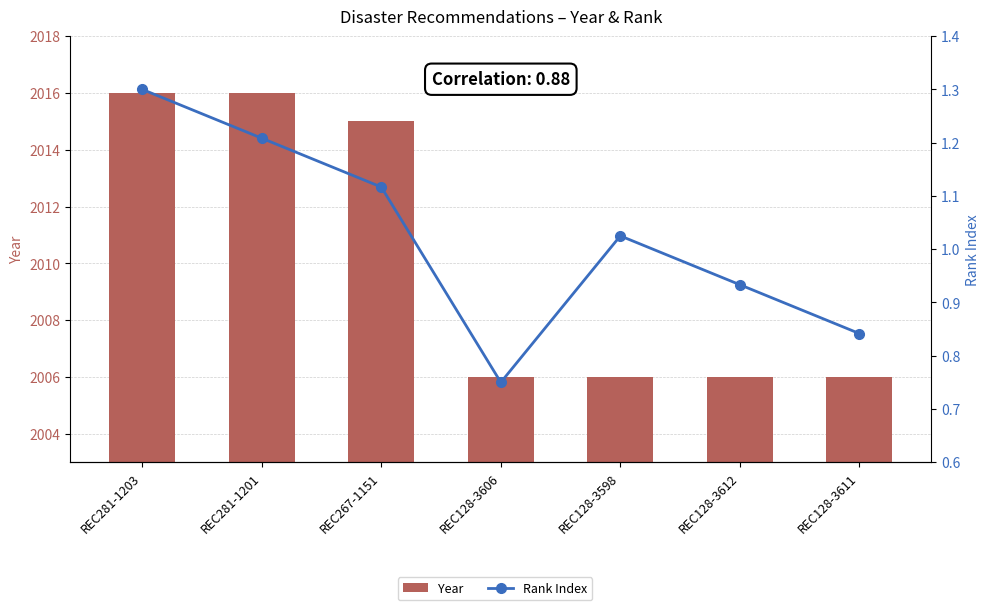

Between REC128-3606 and REC267-1151, which is larger?

REC267-1151